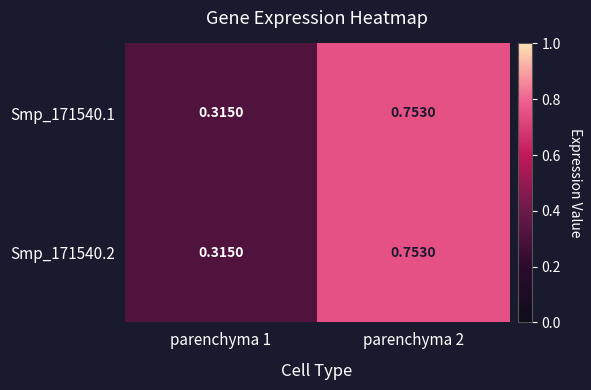

Is the value of Smp_171540.2 at parenchyma 2 greater than the value of Smp_171540.1 at parenchyma 1?

Yes